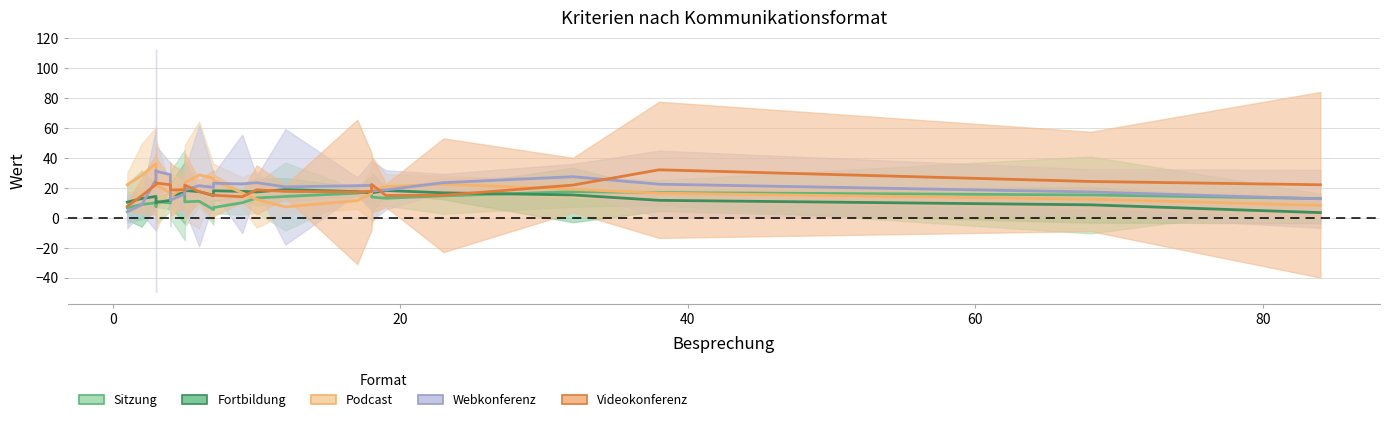

Is the value of Sitzung at 7 greater than the value of Podcast at 9?

No